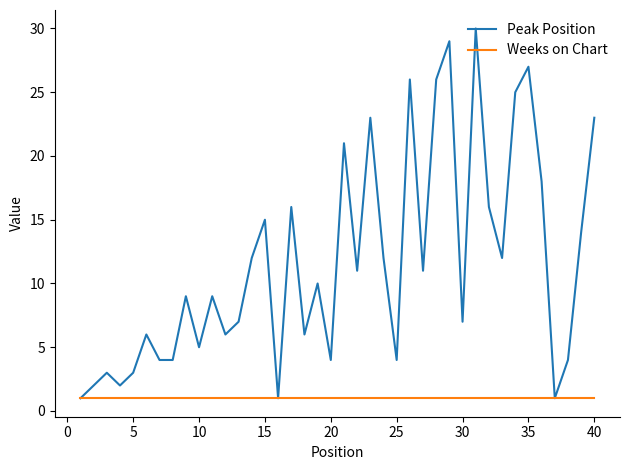

Which series has the largest range (max minus min)?

Peak Position